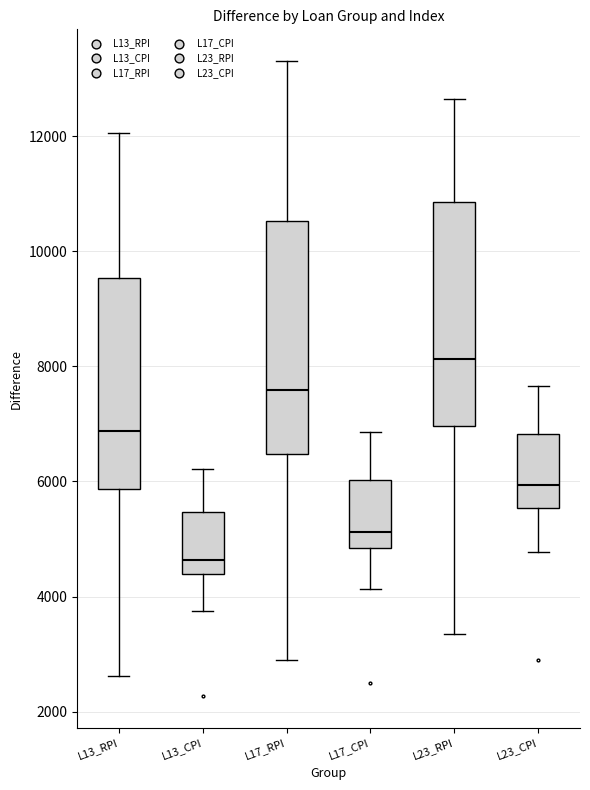

Which box has the highest median line?

L23_RPI